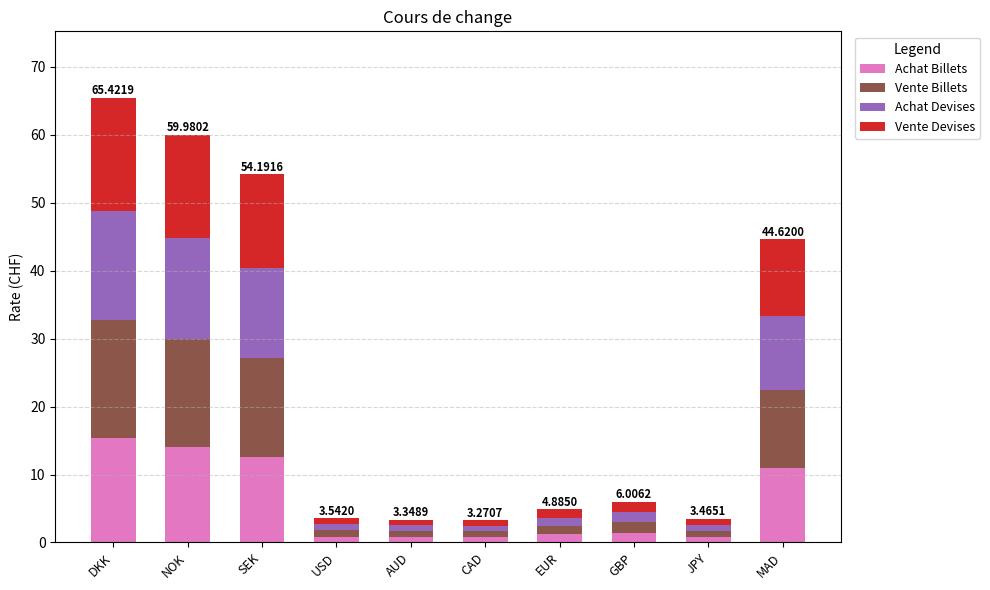

Is it true that Vente Billets equals 0.2 at JPY?

False